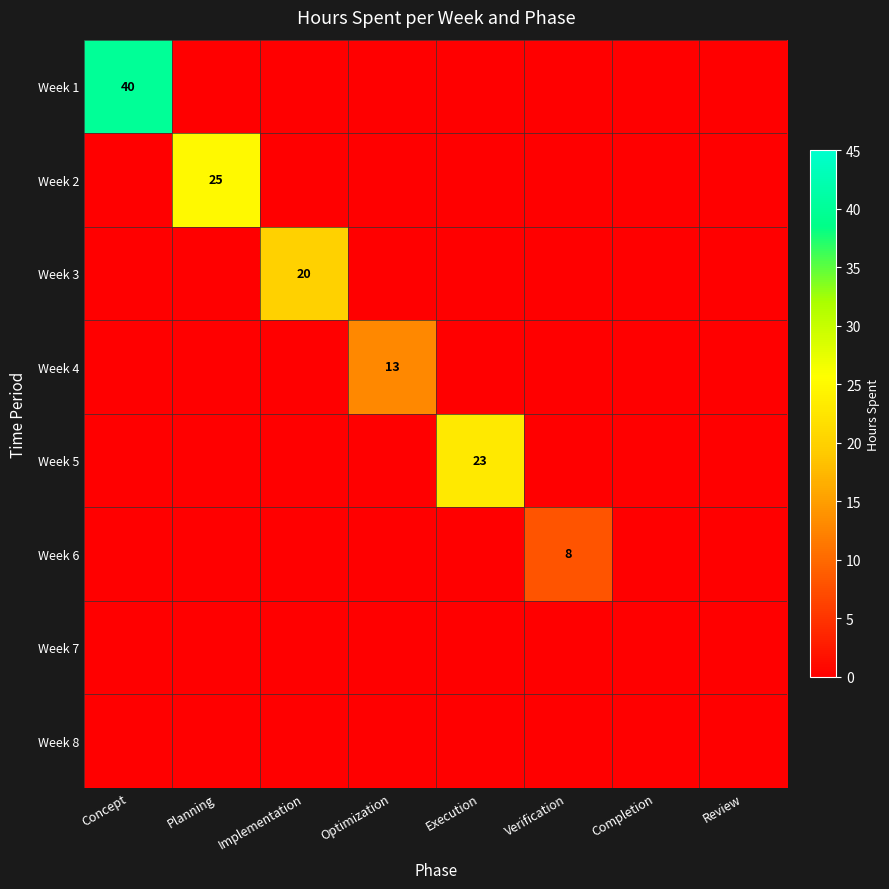

Is the value of Week 1 at Completion greater than the value of Week 4 at Optimization?

No